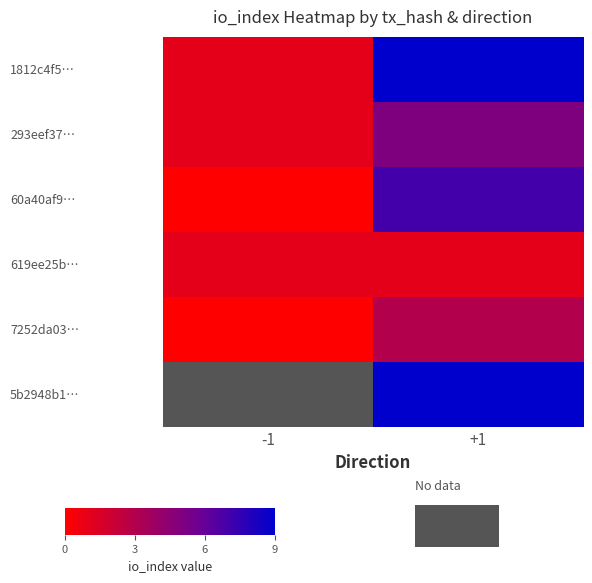

What is the approximate value of 5b2948b1… at +1?

9.0